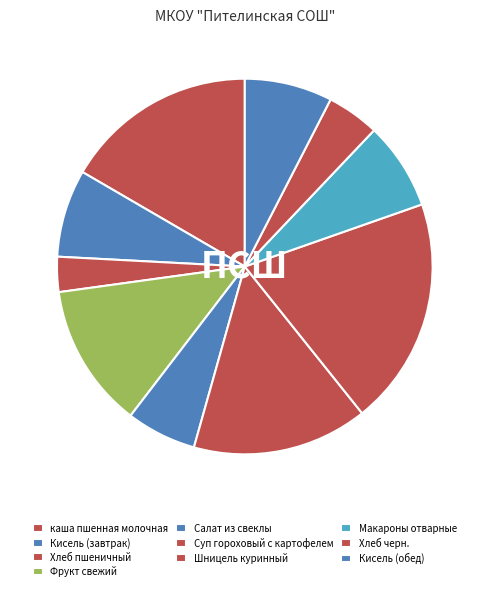

How many slices are in this pie chart?

10